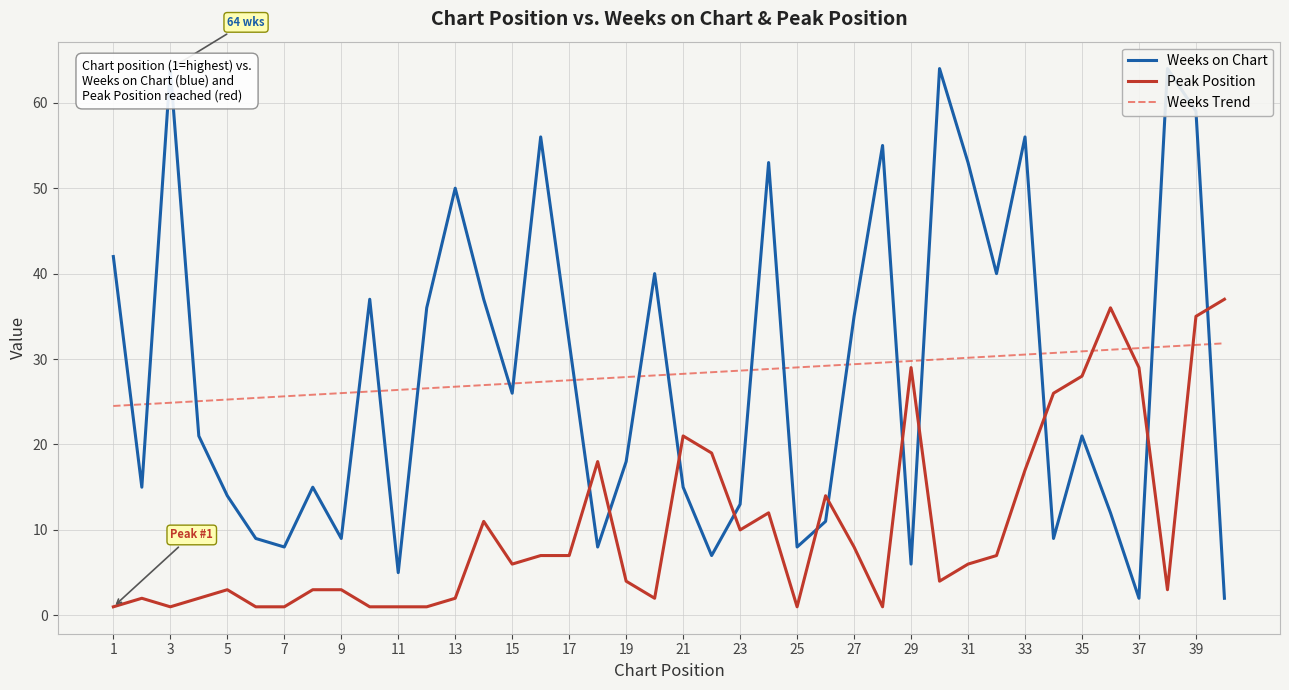

Is the value of Weeks on Chart at 21 greater than the value of Peak Position at 15?

Yes